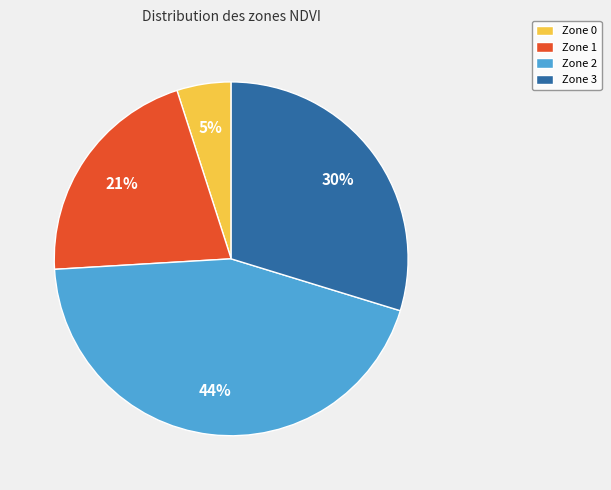

Which has a higher value, Zone 1 or Zone 0?

Zone 1